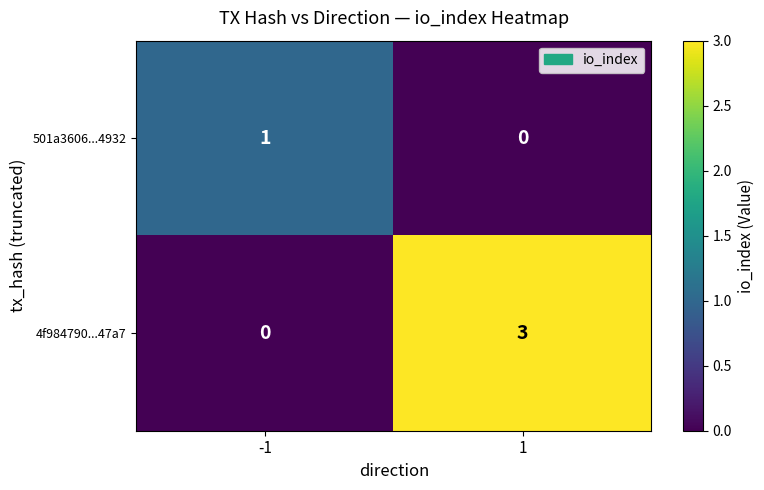

Which series has the largest total across all categories?

4f984790...47a7